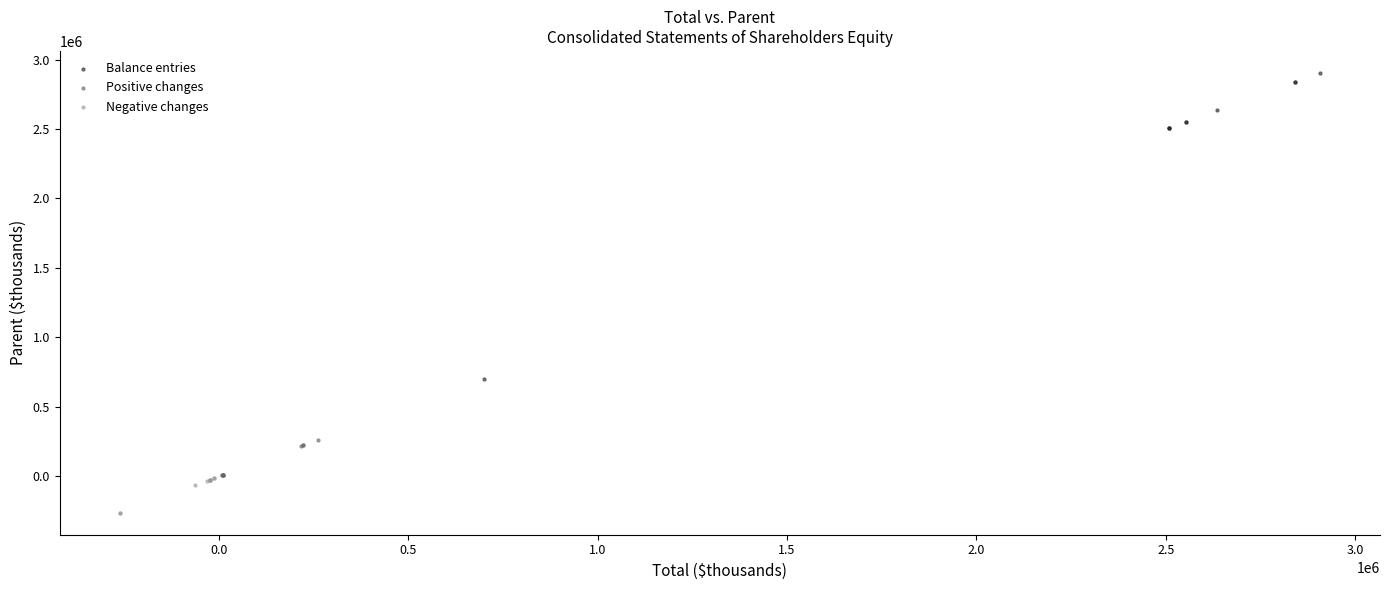

Which series contains the lowest Y value?

Negative changes